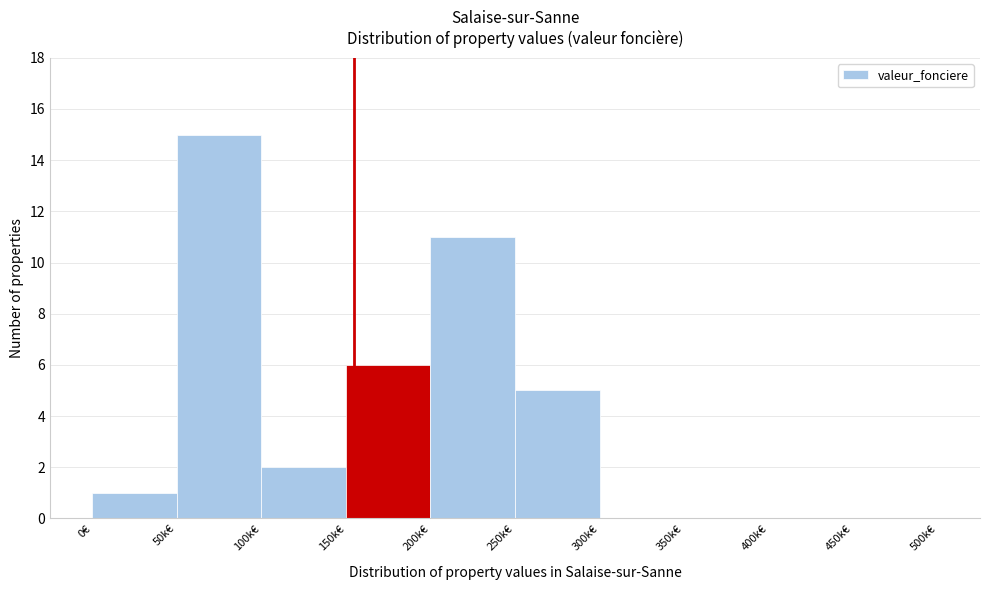

Reading left to right, what are all the values shown in this chart?

0€=1	50k€=15	100k€=2	150k€=6	200k€=11	250k€=5	300k€=0	350k€=0	400k€=0	450k€=0